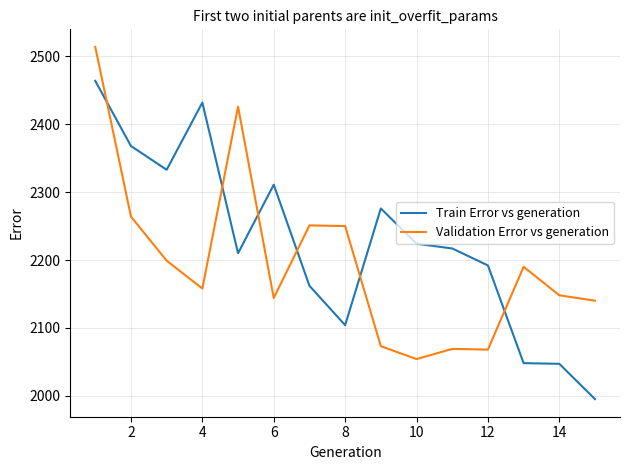

How many intersections are there between Validation Error vs generation and Train Error vs generation?

6